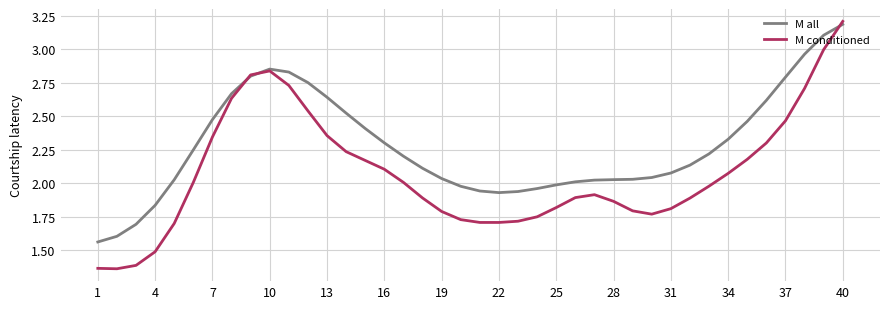

In M all, how many points are lower than both neighbors (excluding endpoints)?

1